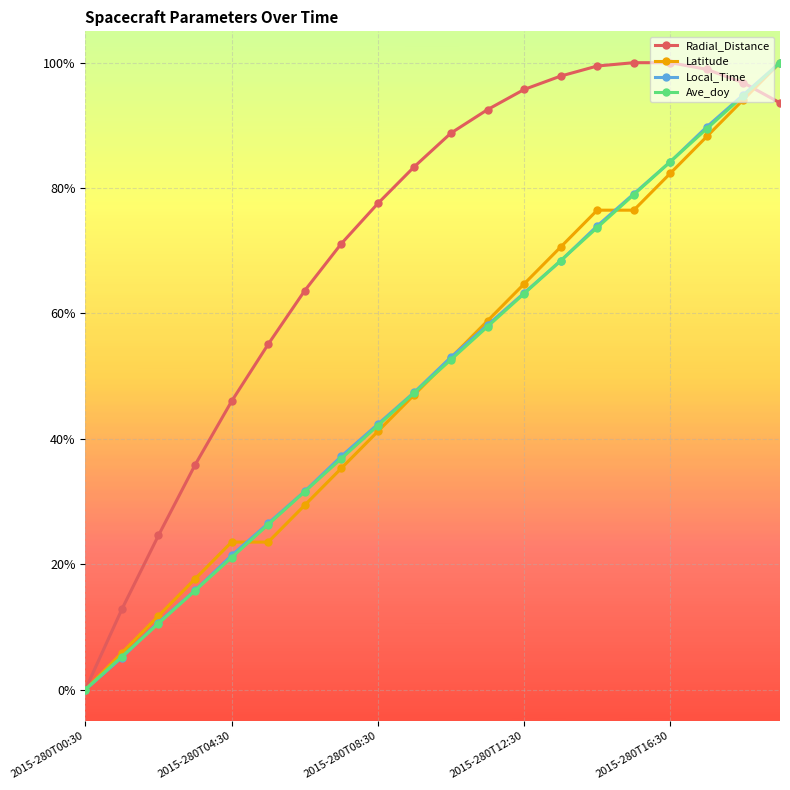

Which series has the largest range (max minus min)?

Ave_doy